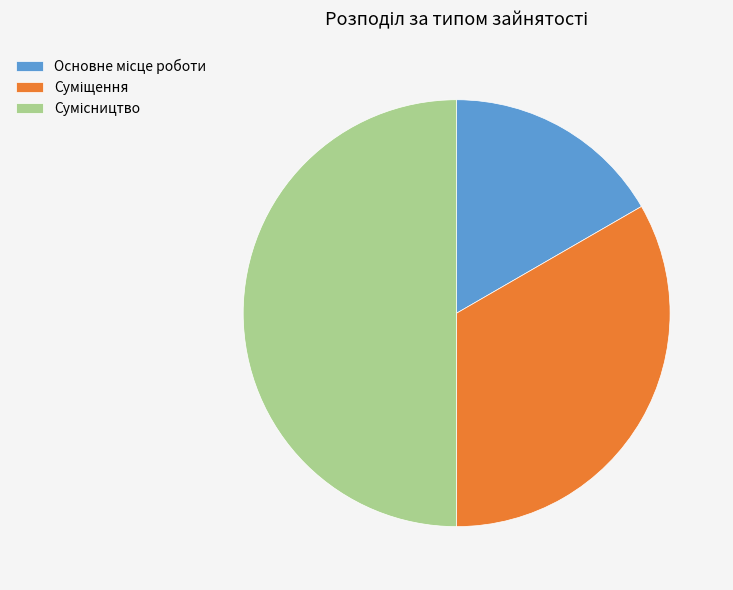

What is the change in value from Суміщення to Сумісництво?

+1